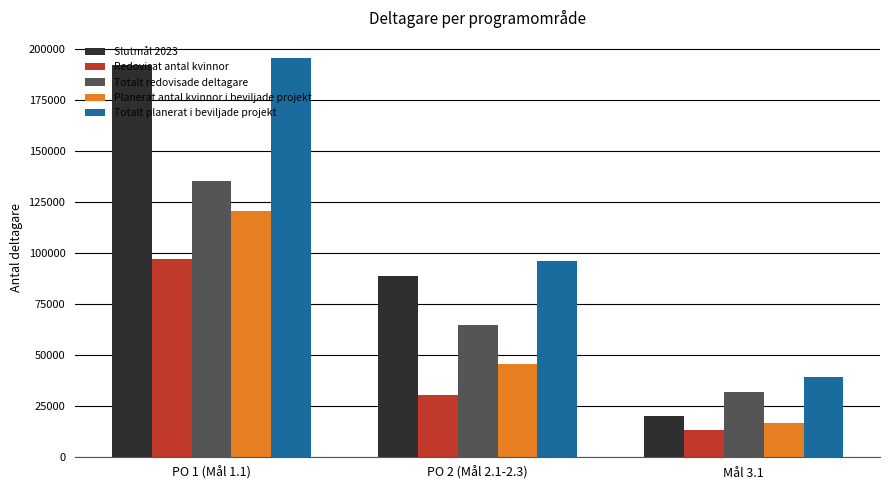

At which label is Redovisat antal kvinnor closest to 54841?

PO 2 (Mål 2.1-2.3)